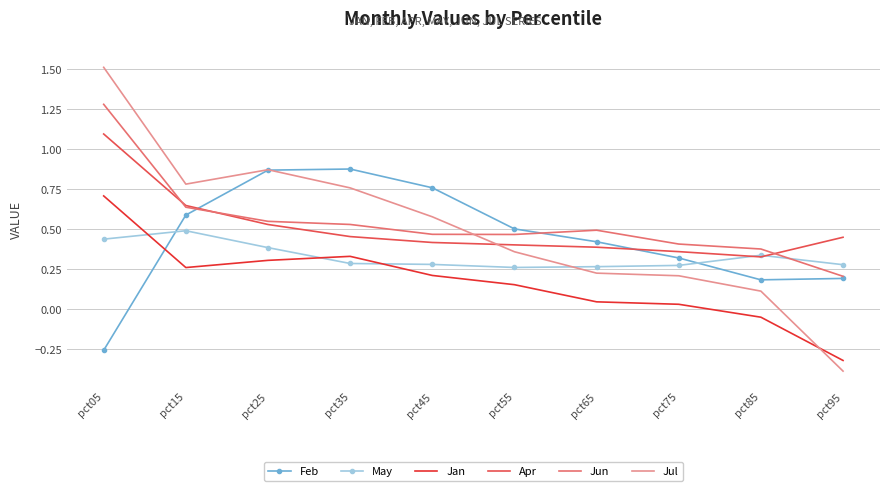

The Jun series shows 0.5 at pct25. True or false?

True